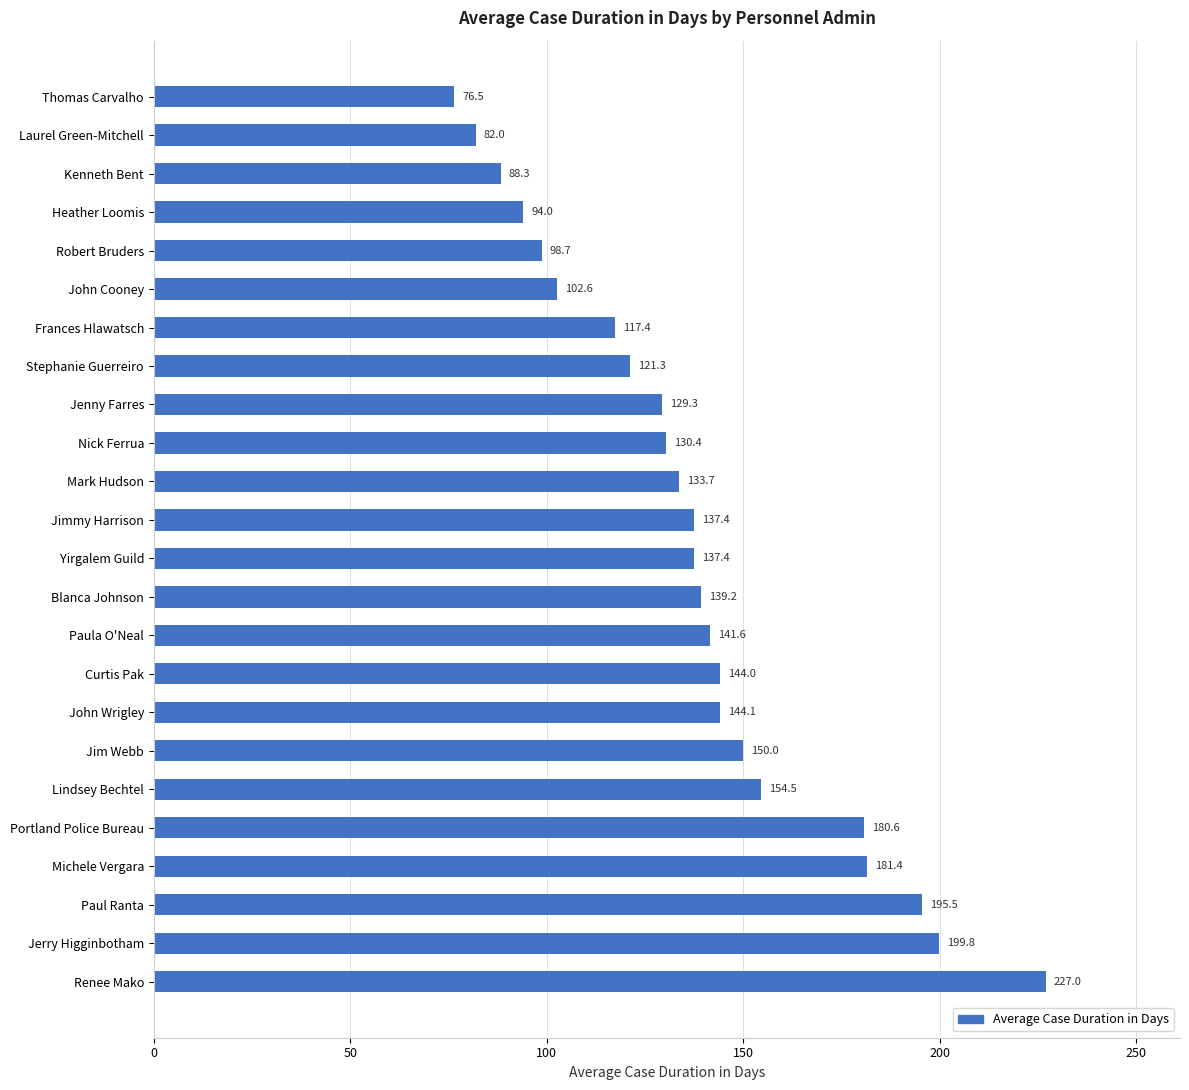

Count the number of values greater than 137.

13